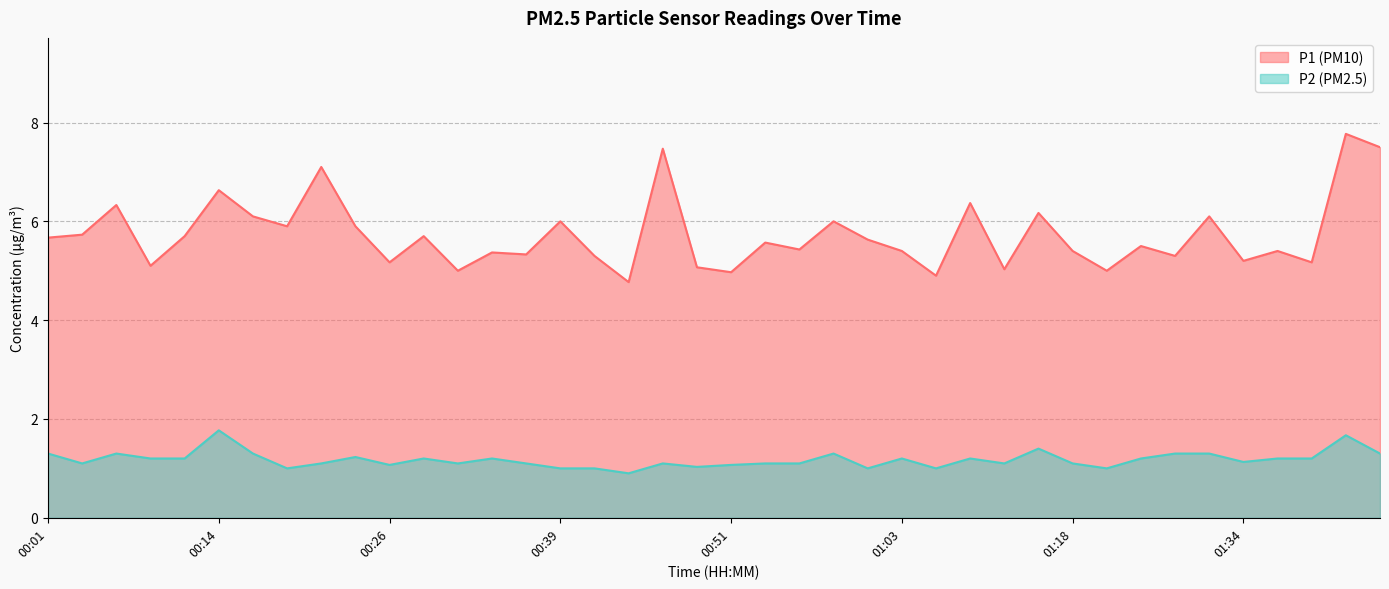

Reading left to right, transcribe all the data shown in this chart.

P1: 5.7	5.7	6.3	5.1	5.7	6.6	6.1	5.9	7.1	5.9	5.2	5.7	5.0	5.4	5.3	6.0	5.3	4.8	7.5	5.1	5.0	5.6	5.4	6.0	5.6	5.4	4.9	6.4	5.0	6.2	5.4	5.0	5.5	5.3	6.1	5.2	5.4	5.2	7.8	7.5
P2: 1.3	1.1	1.3	1.2	1.2	1.8	1.3	1.0	1.1	1.2	1.1	1.2	1.1	1.2	1.1	1.0	1.0	0.9	1.1	1.0	1.1	1.1	1.1	1.3	1.0	1.2	1.0	1.2	1.1	1.4	1.1	1.0	1.2	1.3	1.3	1.1	1.2	1.2	1.7	1.3